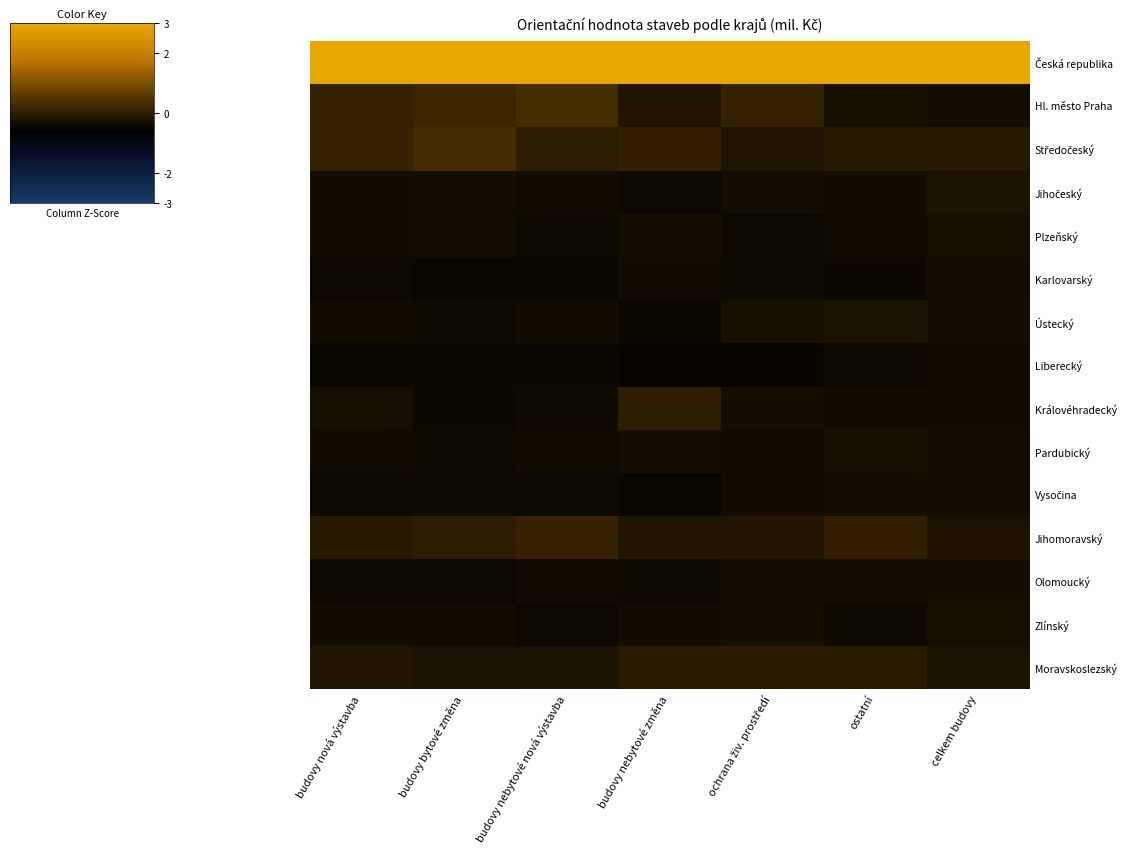

At how many categories does at least one series exceed 0?

7